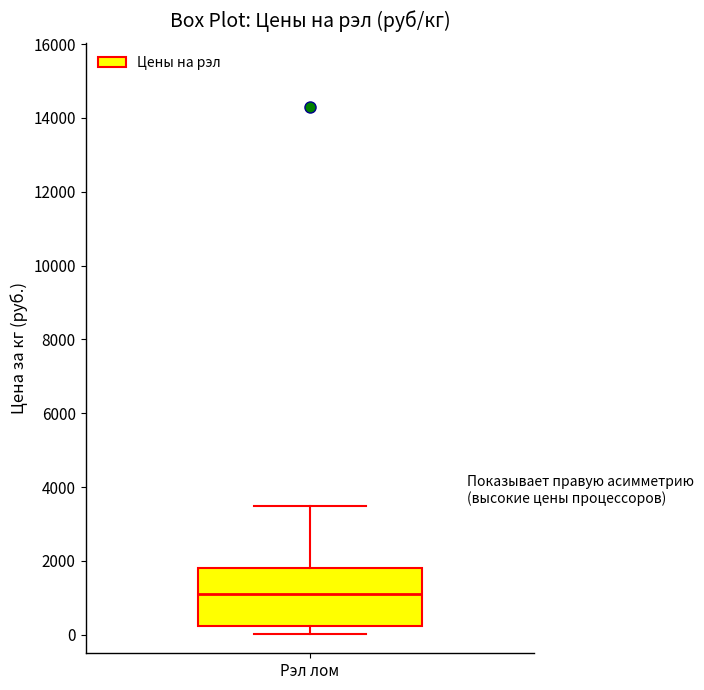

Where is the lower edge of the box for Рэл лом on the y-axis? The values are not printed on the chart, so give them approximately, as read against the axis.

200